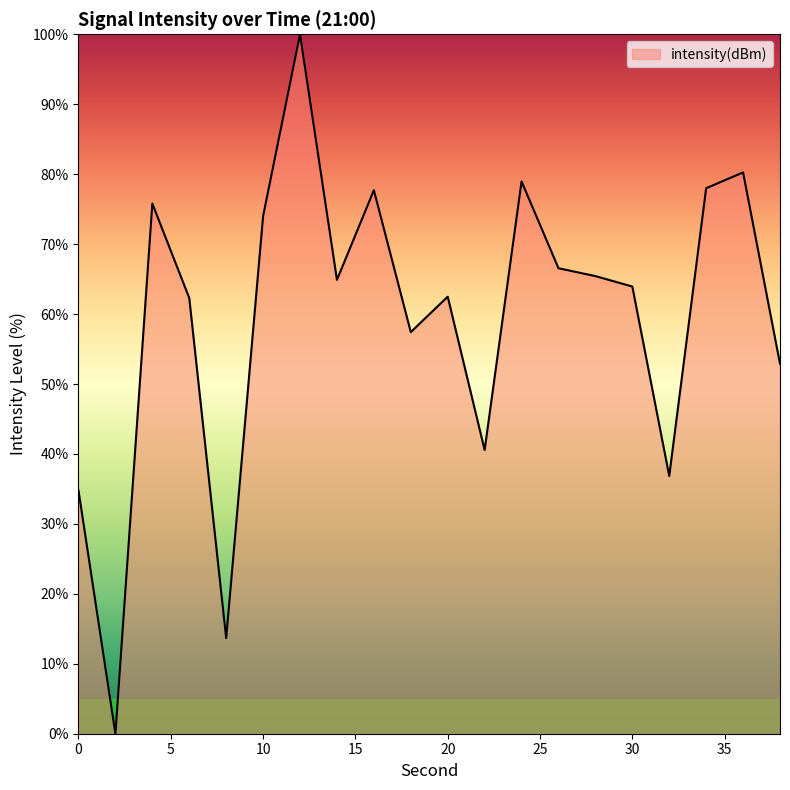

What is the difference between the maximum and minimum values?

100.0